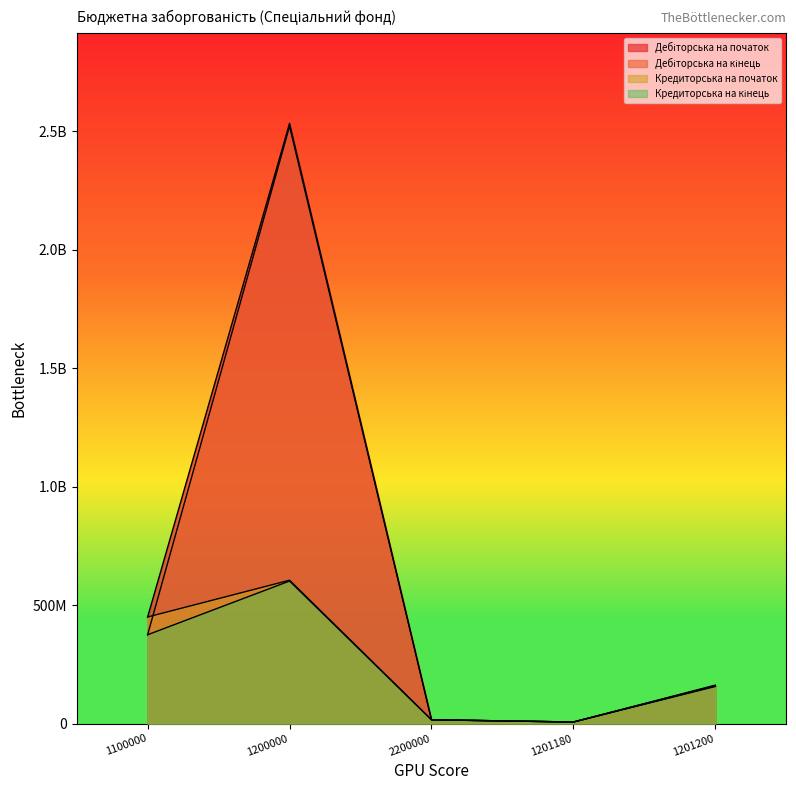

What position from the left is 1200000?

2